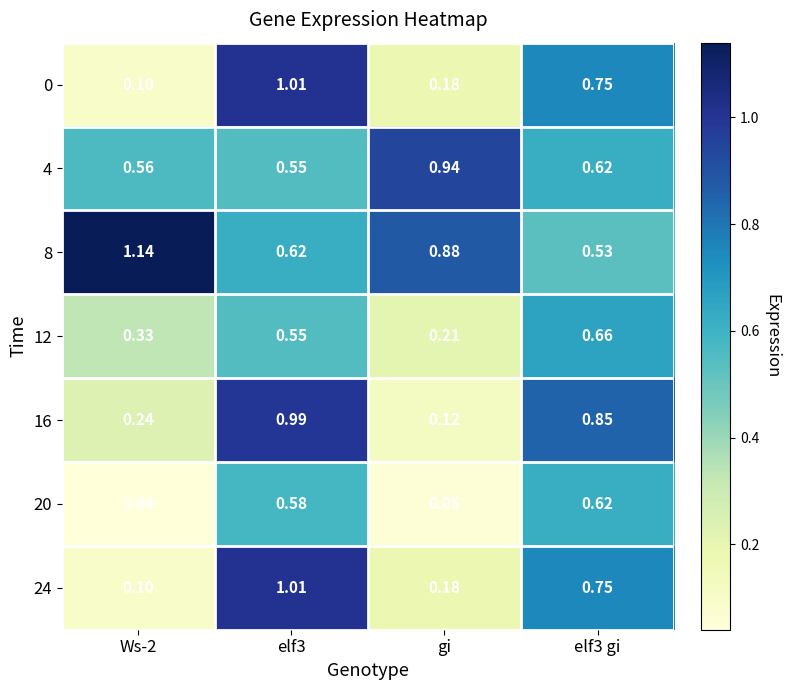

Is the value of 16 at elf3 greater than the value of 4 at gi?

Yes